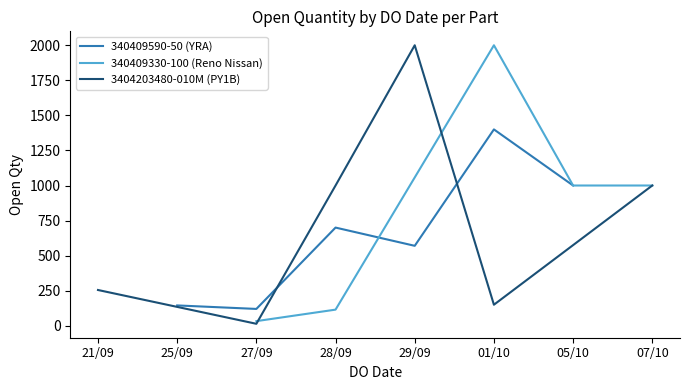

In 3404203480-010M (PY1B), how many points are lower than both neighbors (excluding endpoints)?

2